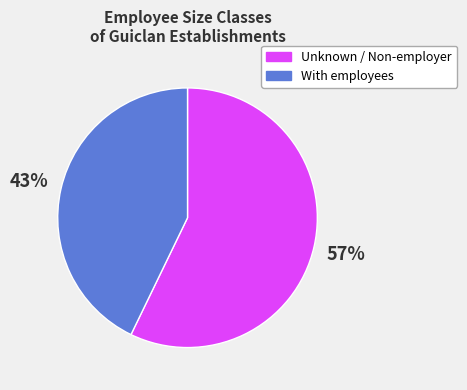

Is there a majority slice in this chart?

Yes